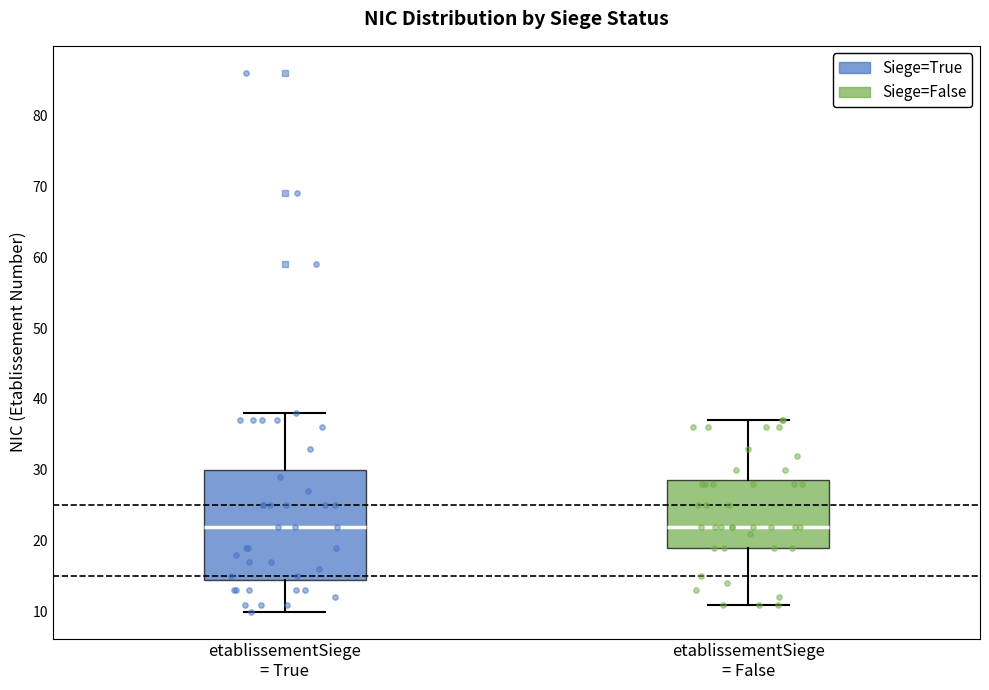

Reading left to right, transcribe this box plot: for each box, give where its median line is, the range the box spans, and where its two whiskers end, as read against the y-axis. The values are not printed on the chart, so give them approximately, as read against the axis.

etablissementSiege = True: median 22, box 15 to 30, whiskers 10 to 38
etablissementSiege = False: median 22, box 19 to 29, whiskers 11 to 37